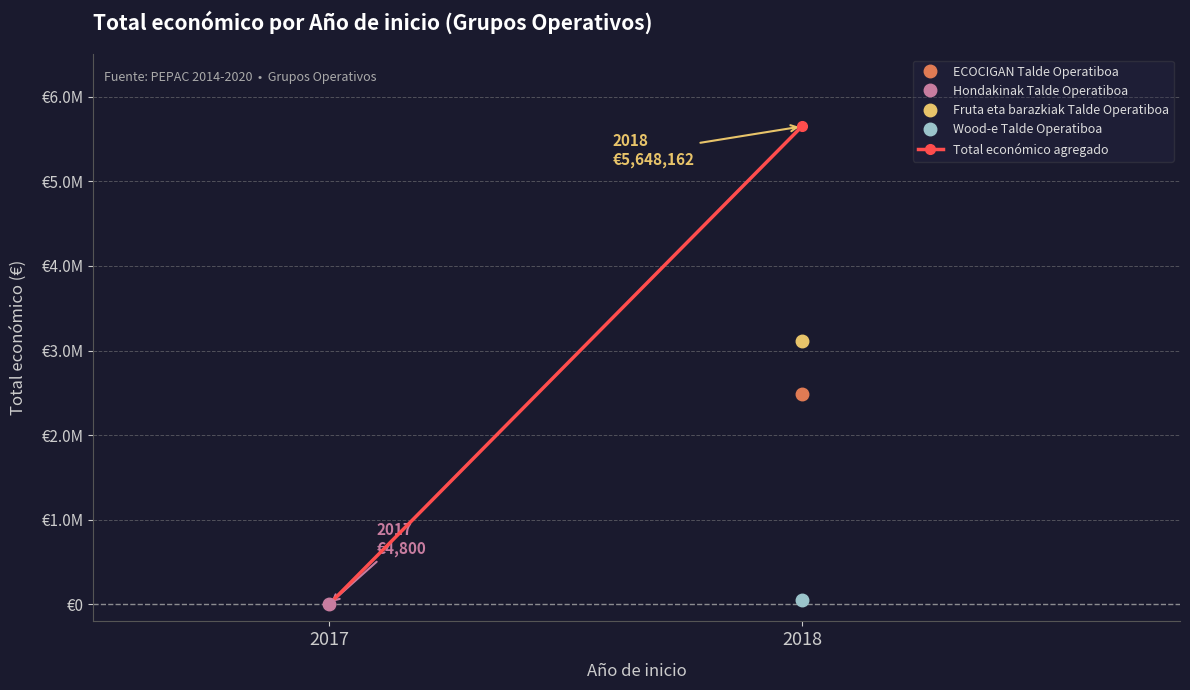

True or false: the data shows 7494493 at 2018.

False